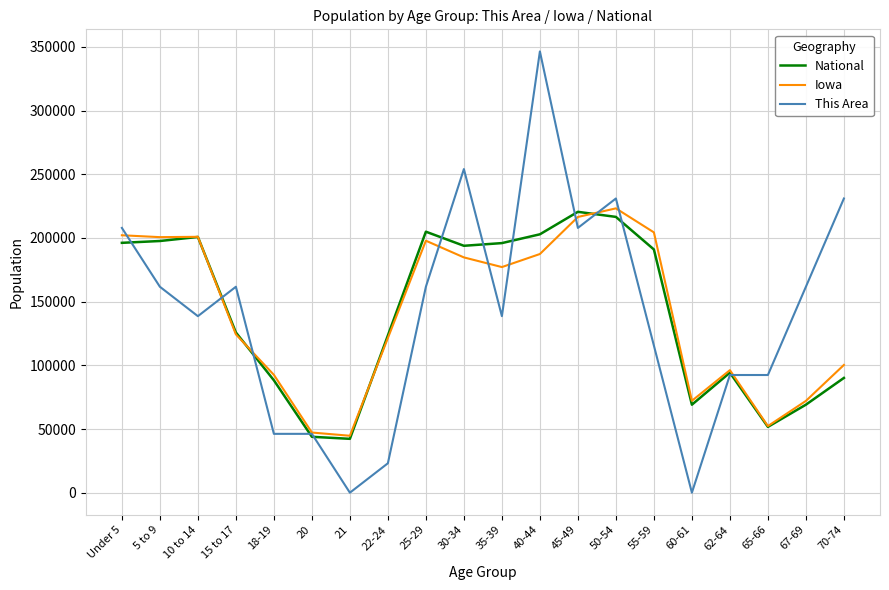

What value does the This Area series have at 40-44?

346490.5